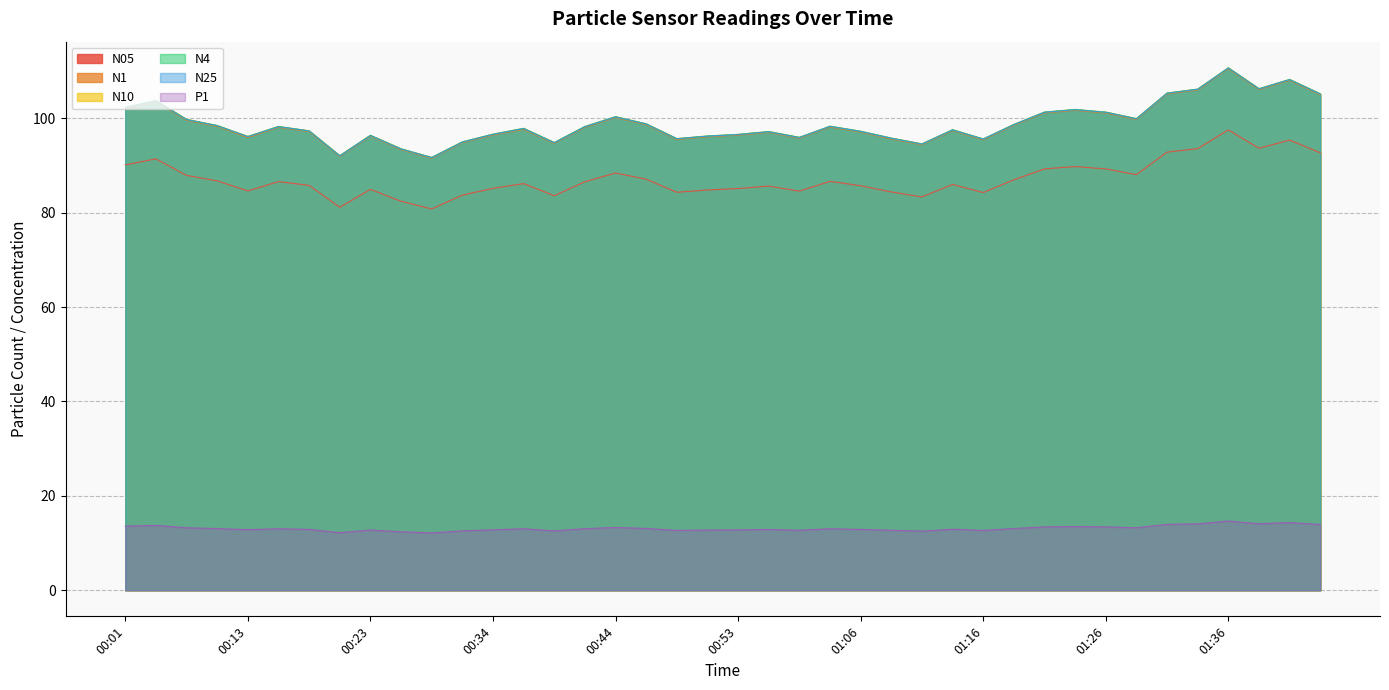

What is the total value across all series at 01:28?

500.8